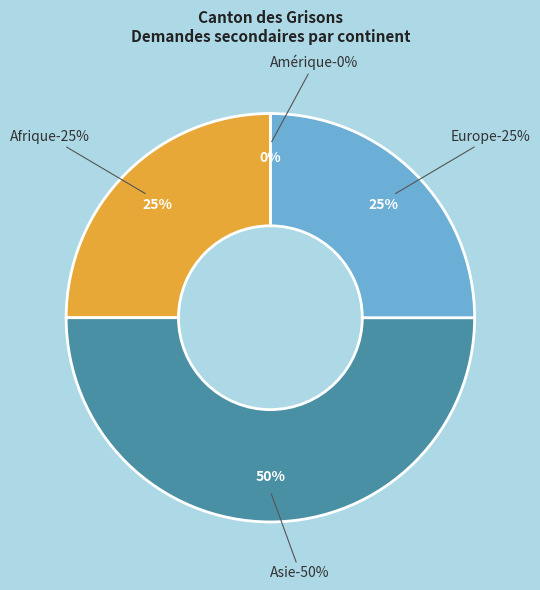

Is it true that Asie is 62% of the pie?

False